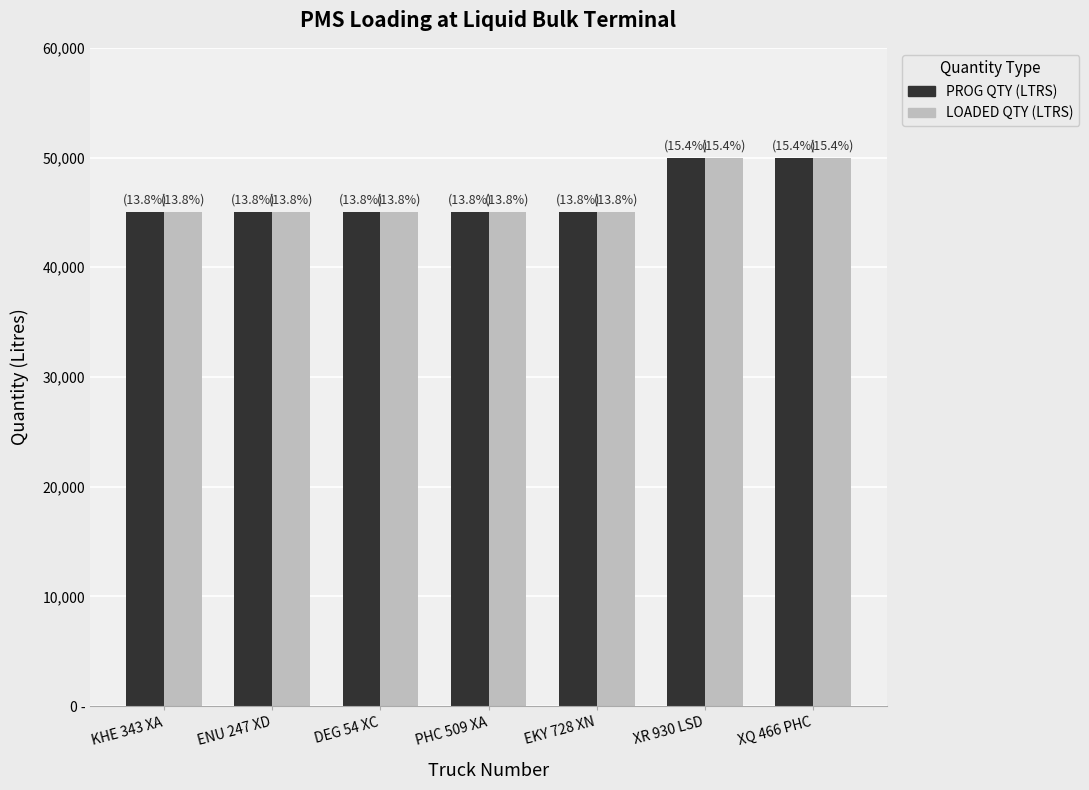

Which series has the largest total across all categories?

PROG QTY (LTRS)